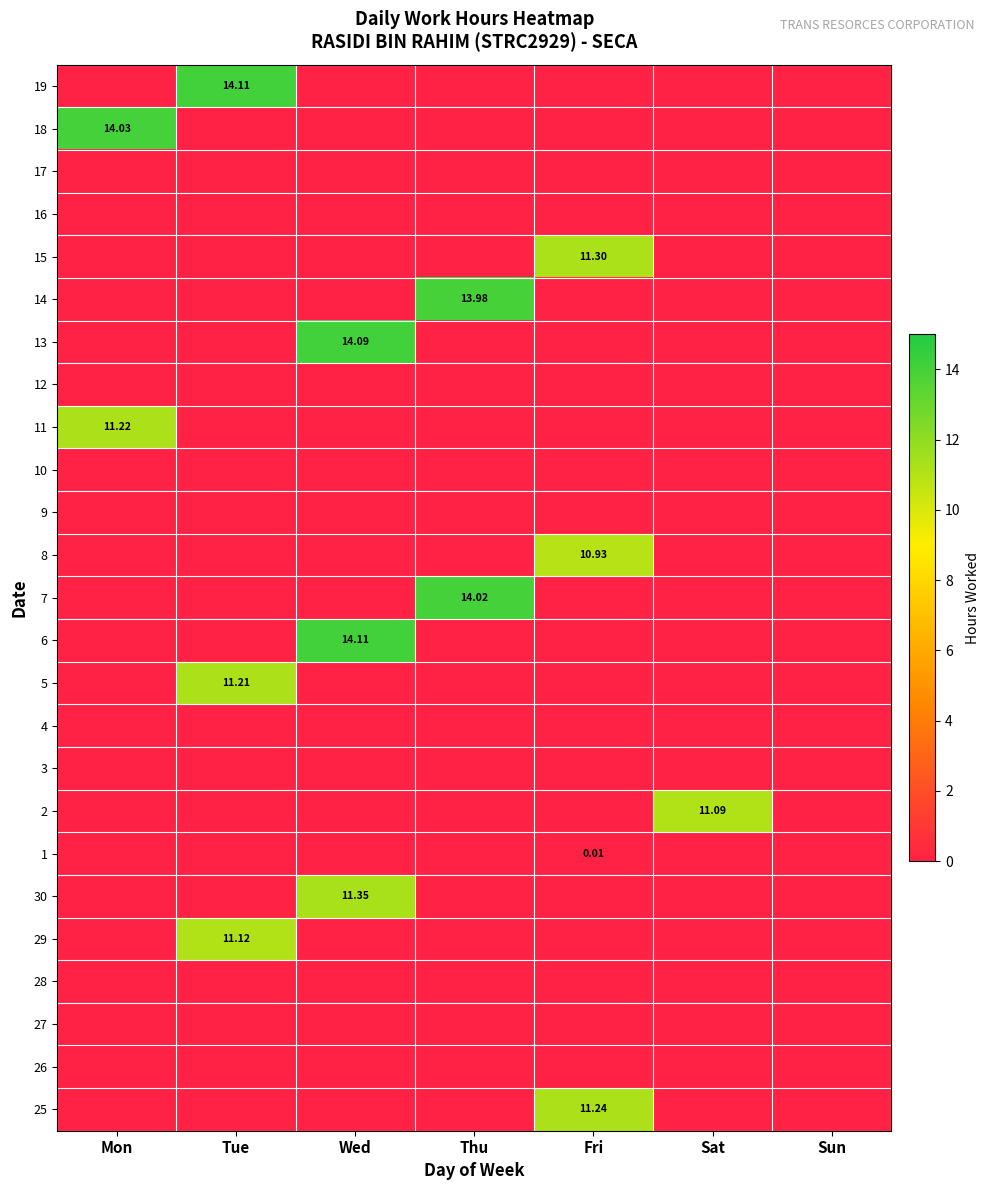

At which category does the chart reach its peak across all series?

Wed